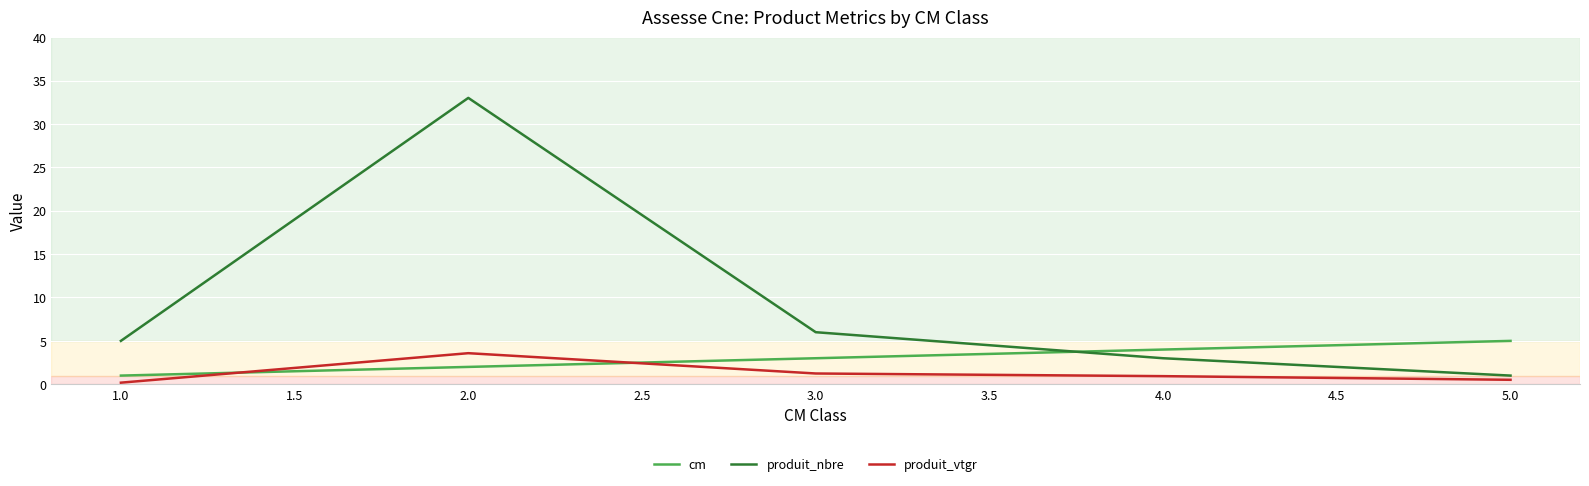

List the labels in order of cm value, largest first.

5.0, 4.0, 3.0, 2.0, 1.0